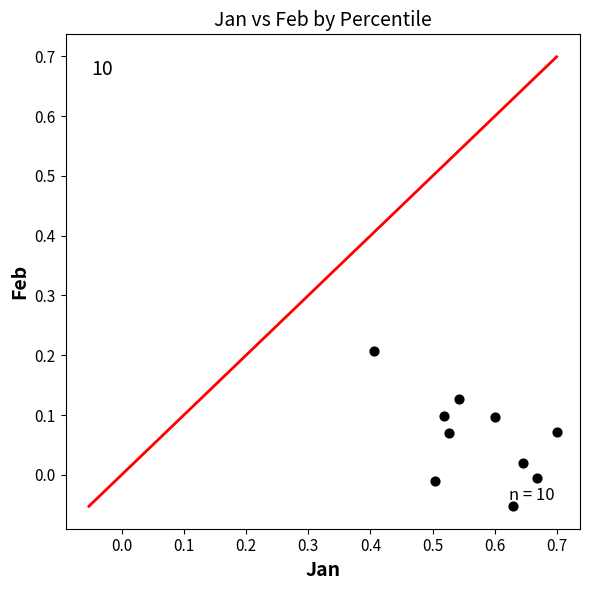

What is the range of Y values (max minus min)?

0.3